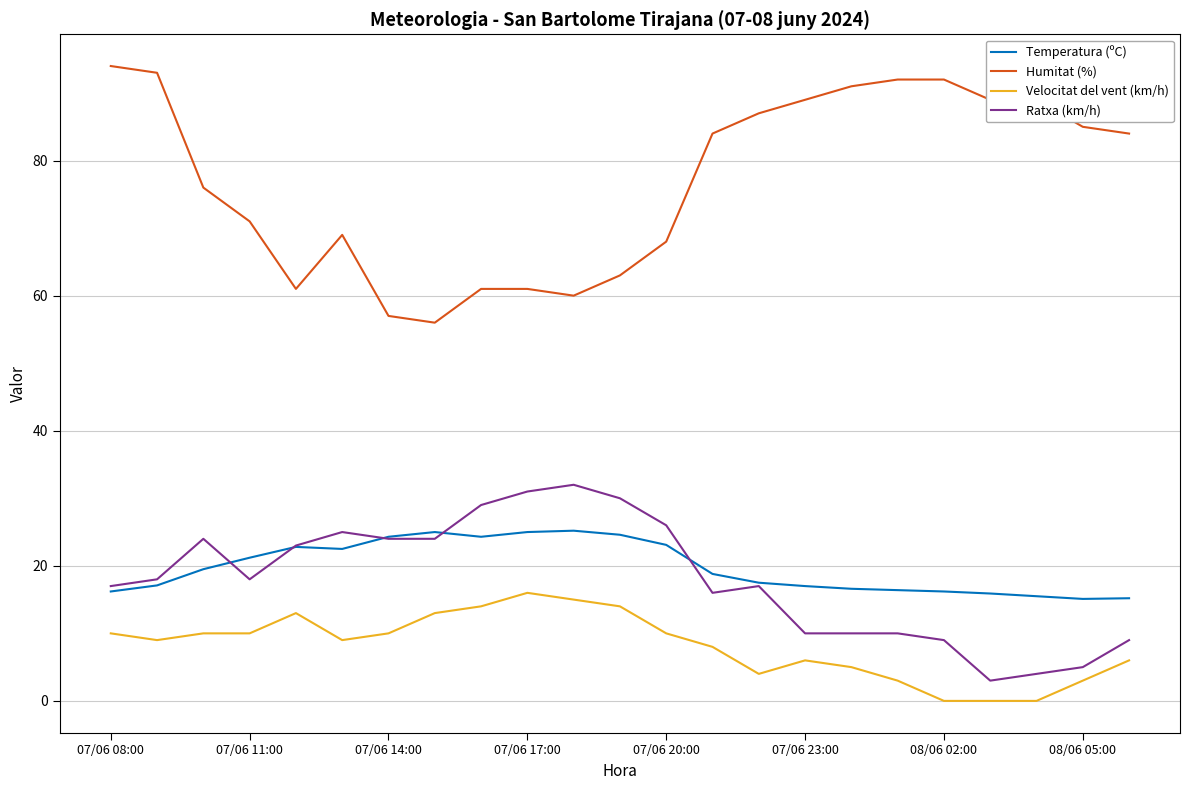

What is the maximum value for Temperatura (ºC)?

25.2